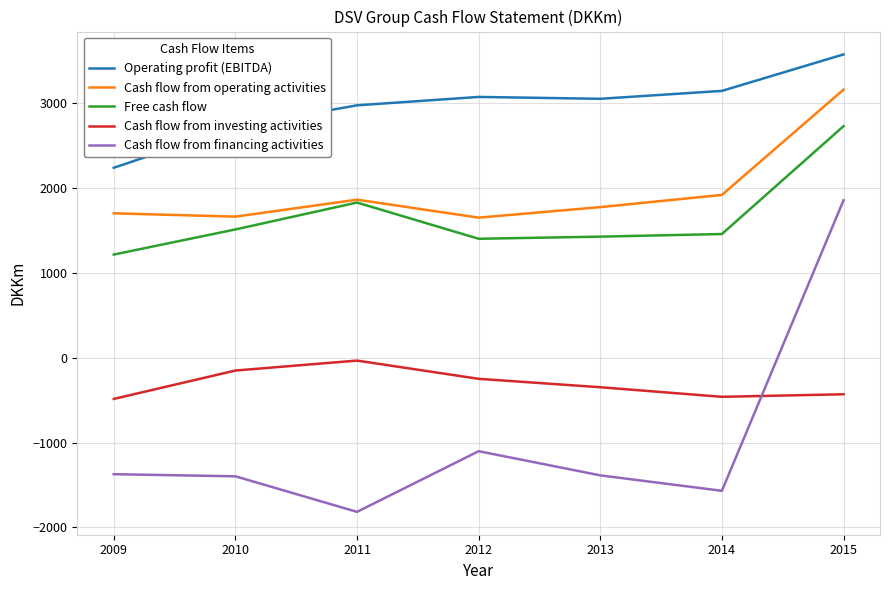

How many lines are shown in the chart?

5